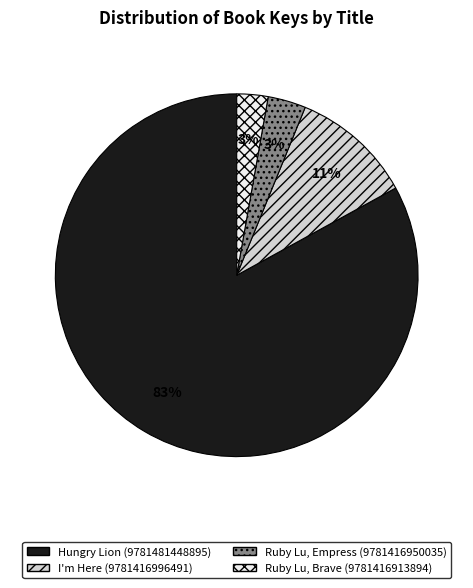

Which slice is the largest?

Hungry Lion (9781481448895)